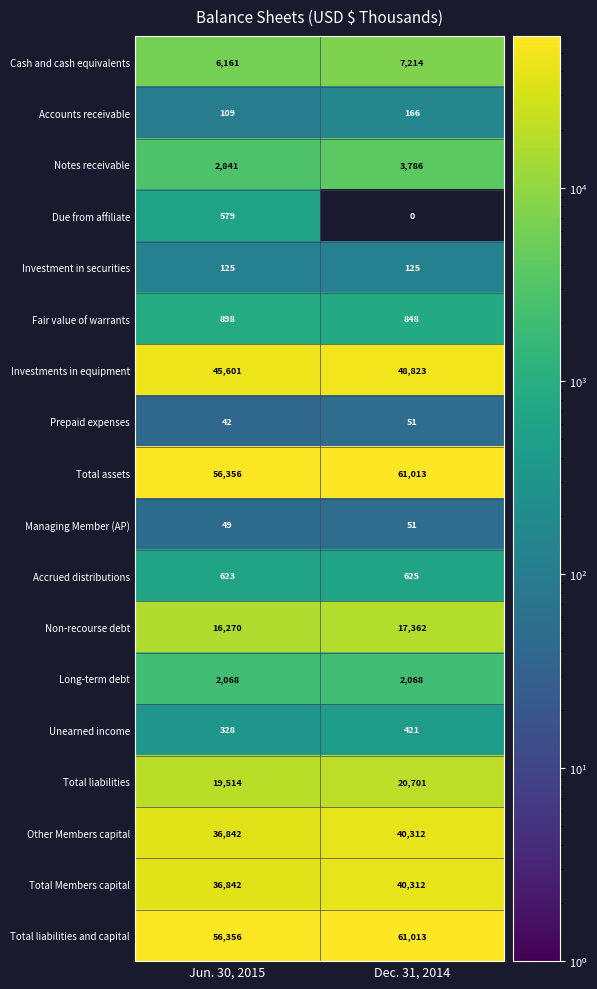

Rank the categories by Managing Member (AP) value from highest to lowest.

Dec. 31, 2014, Jun. 30, 2015